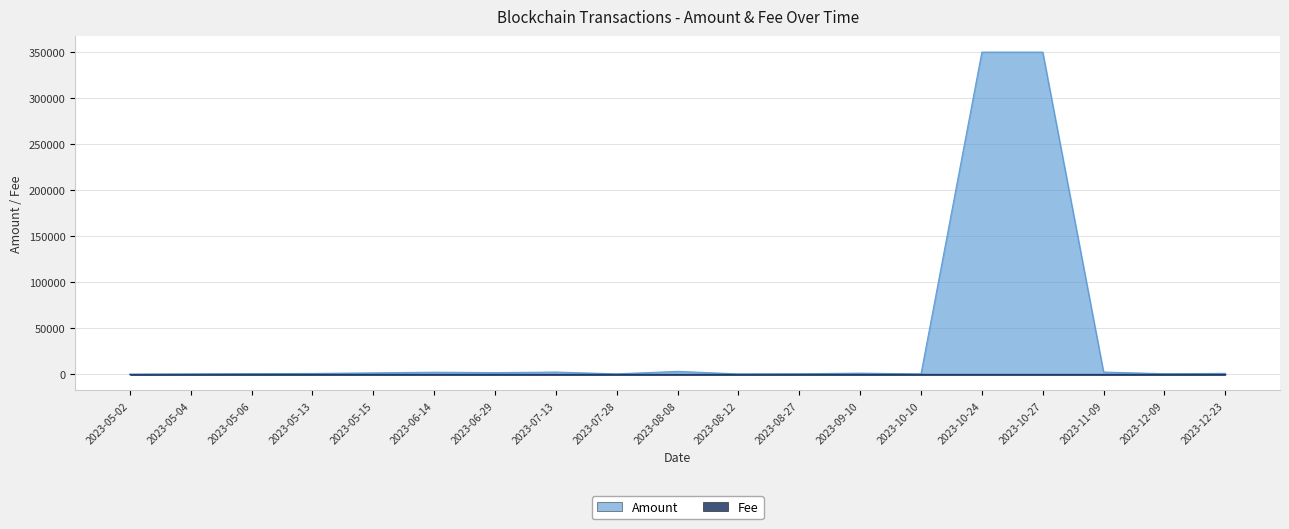

What is the difference between the second highest and minimum values in the Amount series?

349733.5